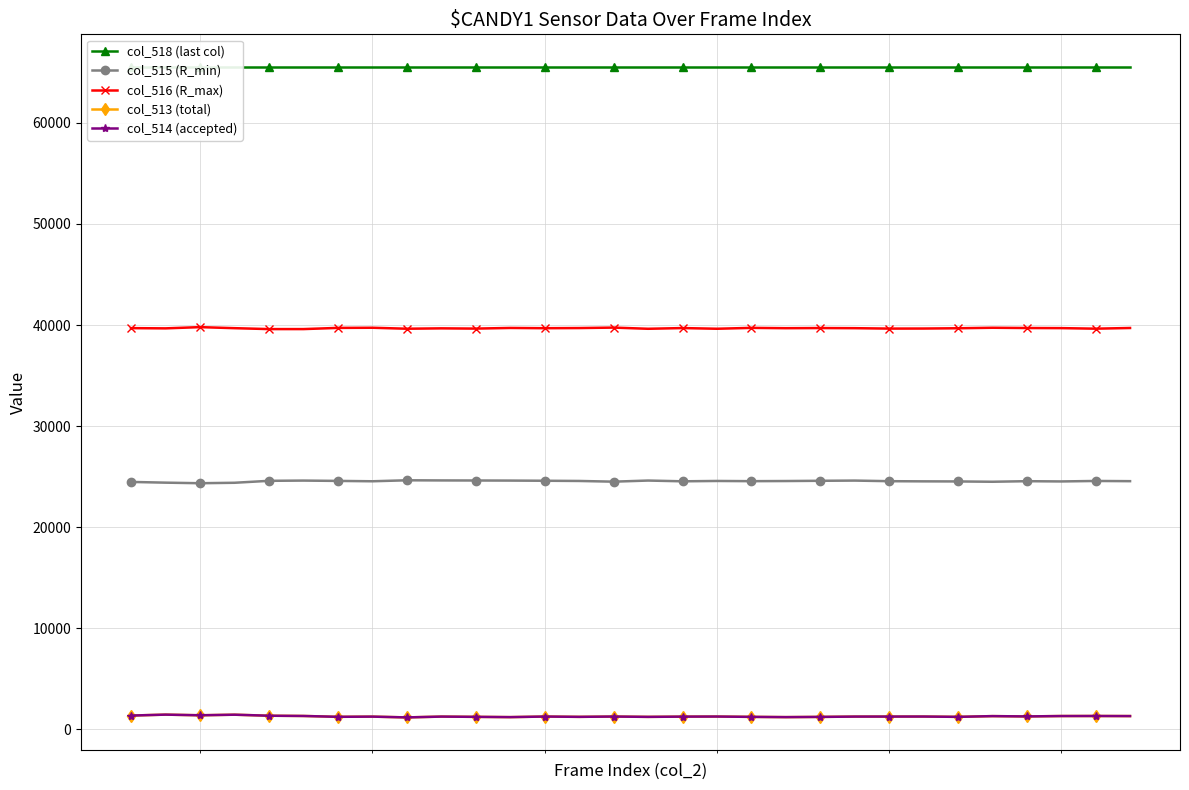

What is the value of the col_515 (R_min) point at the 25th from the left?

24526